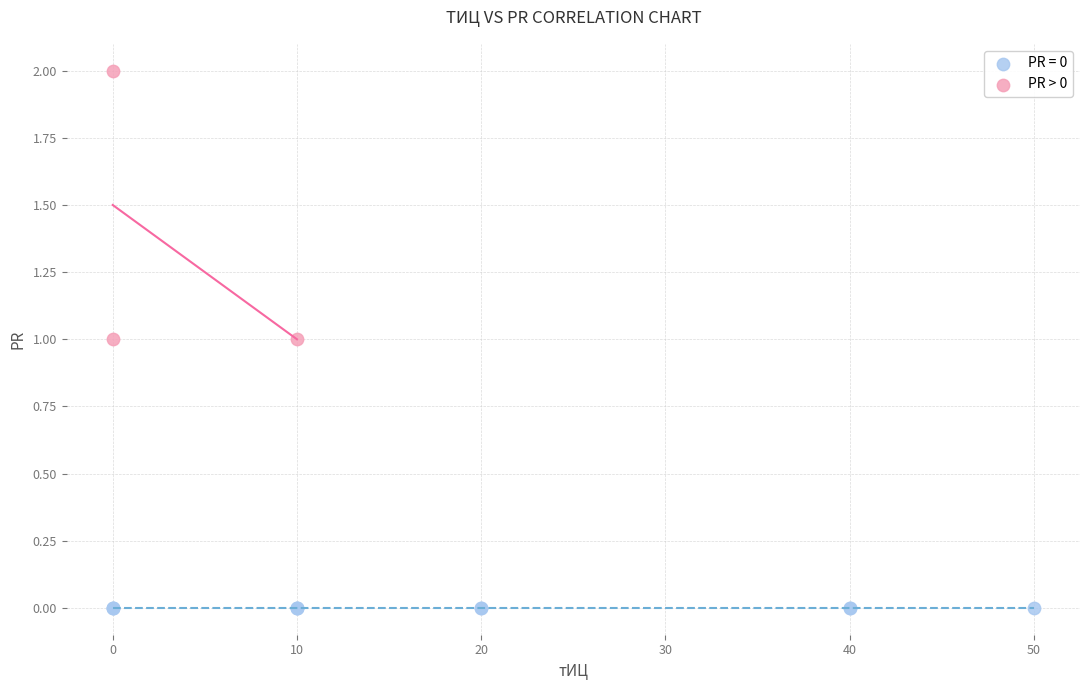

Which series reaches the minimum Y coordinate?

PR = 0